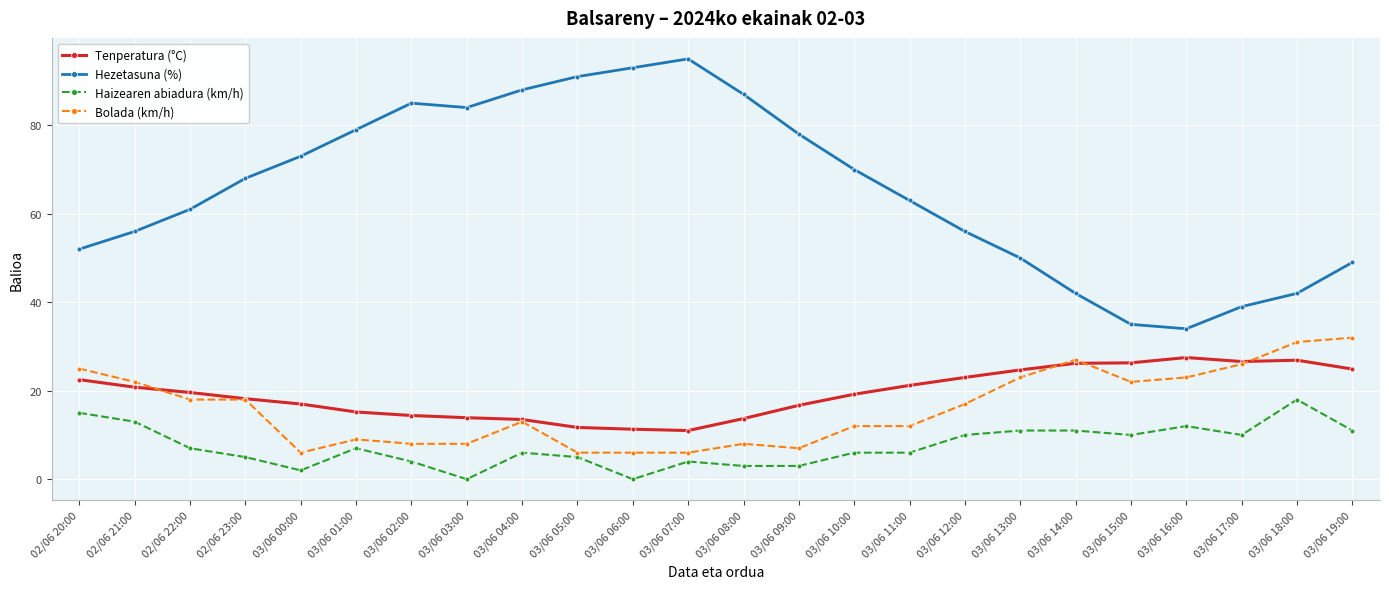

What position from the left is 03/06 08:00?

13